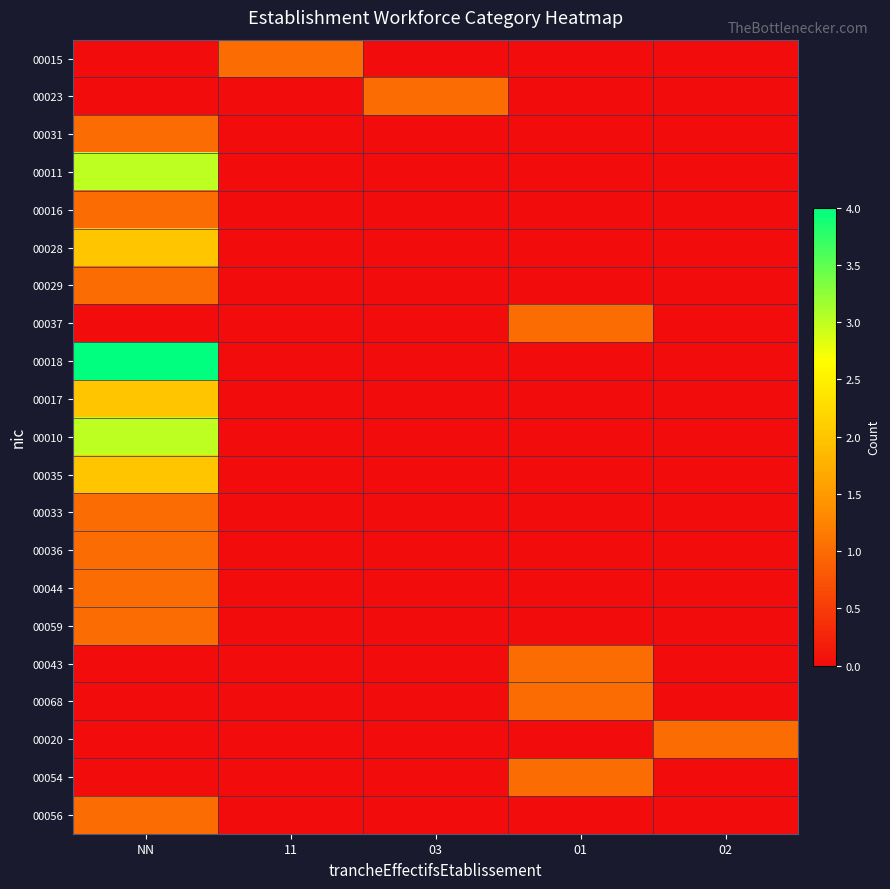

What is the difference between the highest and lowest values at 02?

1